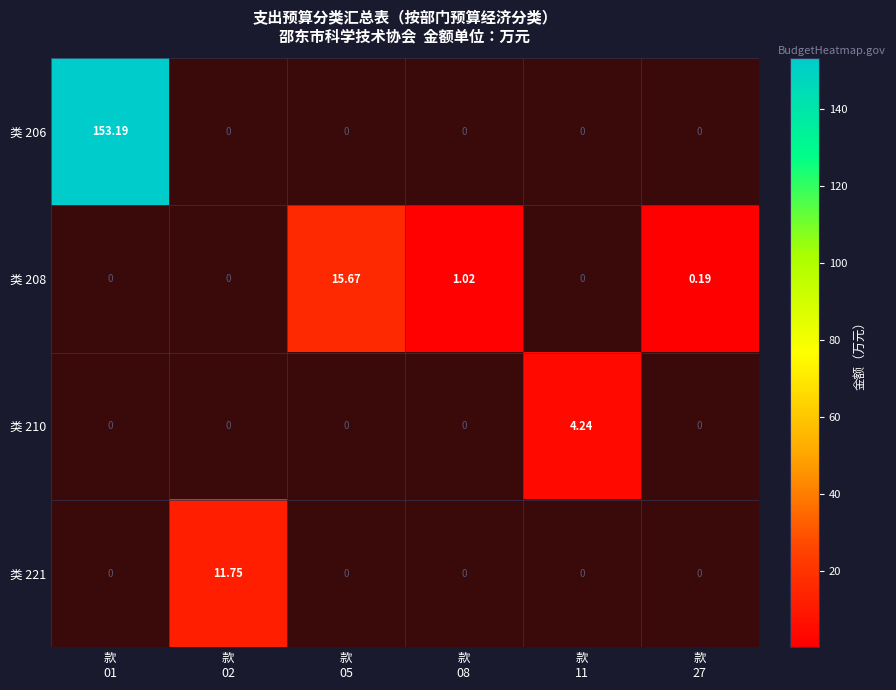

Which category has the highest value across all series?

款
01